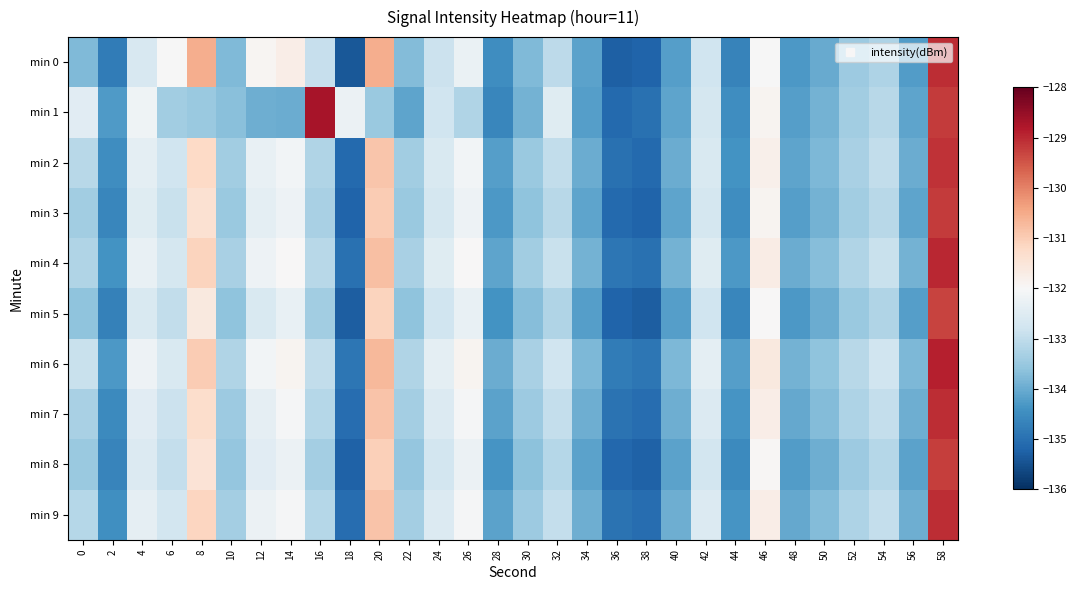

What is the smallest value displayed?

-135.4